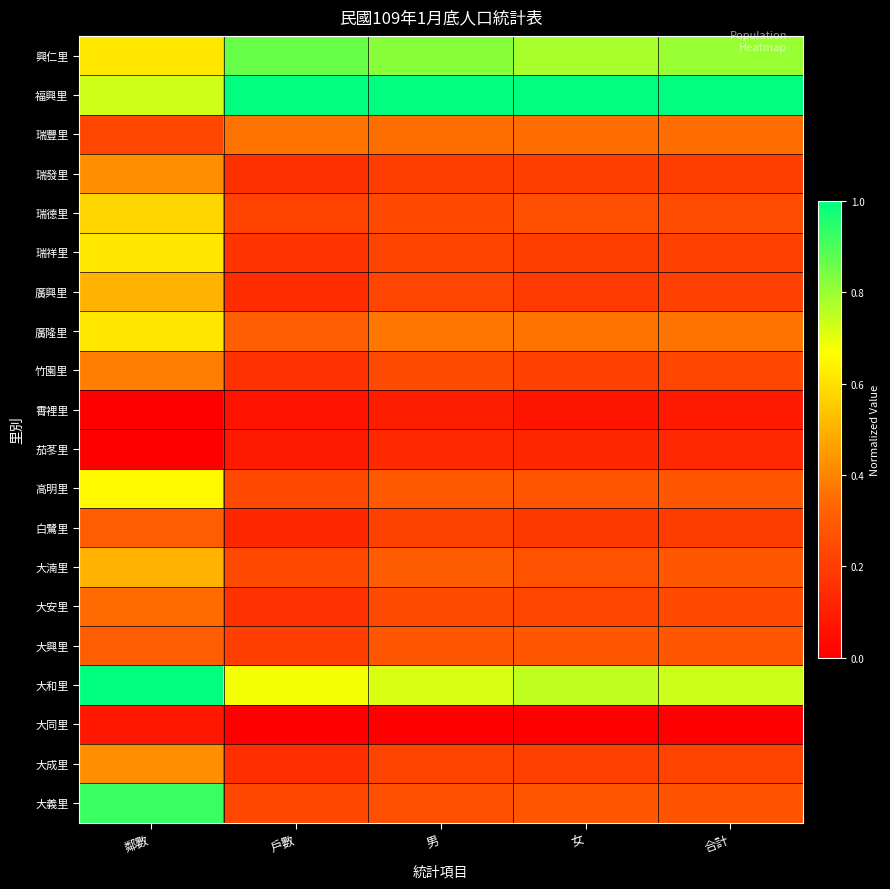

Reading left to right, transcribe all the data shown in this chart.

興仁里: 鄰數=0.6	戶數=0.9	男=0.8	女=0.8	合計=0.8
福興里: 鄰數=0.7	戶數=1.0	男=1.0	女=1.0	合計=1.0
瑞豐里: 鄰數=0.2	戶數=0.4	男=0.4	女=0.3	合計=0.4
瑞發里: 鄰數=0.4	戶數=0.2	男=0.2	女=0.2	合計=0.2
瑞德里: 鄰數=0.6	戶數=0.2	男=0.2	女=0.3	合計=0.3
瑞祥里: 鄰數=0.6	戶數=0.2	男=0.2	女=0.2	合計=0.2
廣興里: 鄰數=0.5	戶數=0.1	男=0.2	女=0.2	合計=0.2
廣隆里: 鄰數=0.6	戶數=0.3	男=0.4	女=0.4	合計=0.4
竹園里: 鄰數=0.4	戶數=0.2	男=0.2	女=0.2	合計=0.2
霄裡里: 鄰數=0.0	戶數=0.1	男=0.1	女=0.1	合計=0.1
茄苳里: 鄰數=0.0	戶數=0.1	男=0.1	女=0.1	合計=0.1
高明里: 鄰數=0.7	戶數=0.2	男=0.3	女=0.3	合計=0.3
白鷺里: 鄰數=0.3	戶數=0.1	男=0.2	女=0.2	合計=0.2
大湳里: 鄰數=0.5	戶數=0.2	男=0.3	女=0.3	合計=0.3
大安里: 鄰數=0.3	戶數=0.2	男=0.2	女=0.2	合計=0.2
大興里: 鄰數=0.3	戶數=0.2	男=0.3	女=0.3	合計=0.3
大和里: 鄰數=1.0	戶數=0.7	男=0.7	女=0.7	合計=0.7
大同里: 鄰數=0.1	戶數=0.0	男=0.0	女=0.0	合計=0.0
大成里: 鄰數=0.4	戶數=0.2	男=0.2	女=0.2	合計=0.2
大義里: 鄰數=0.9	戶數=0.2	男=0.3	女=0.3	合計=0.3